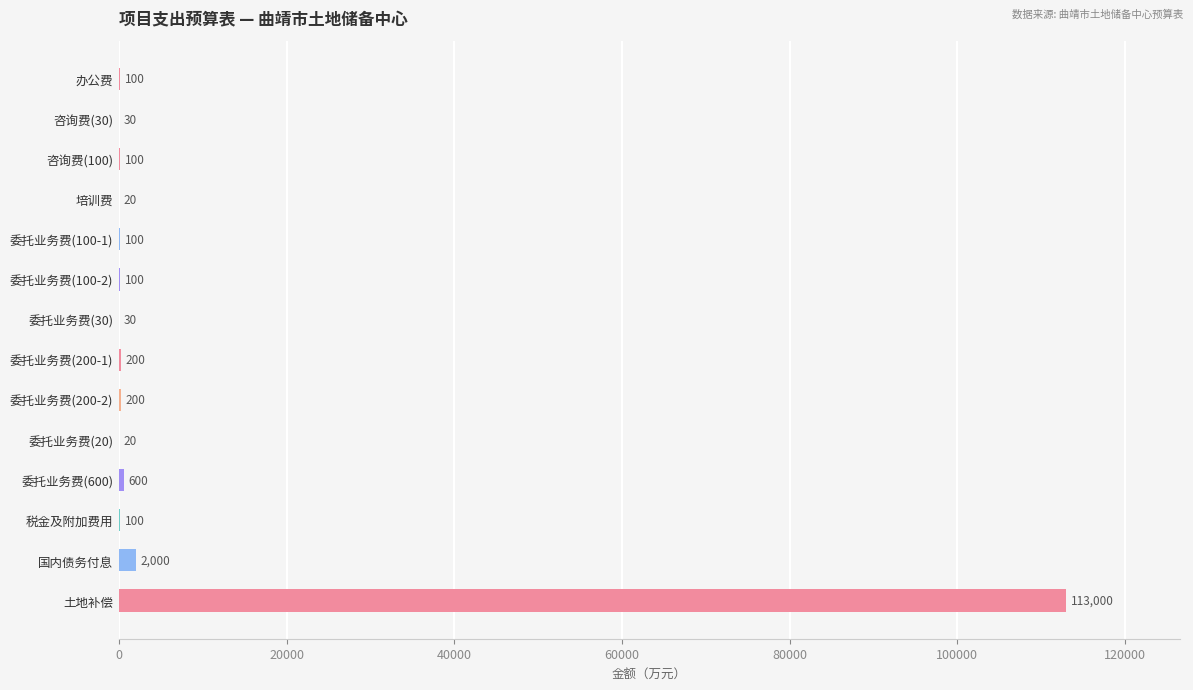

At which label is the value closest to 56510?

国内债务付息